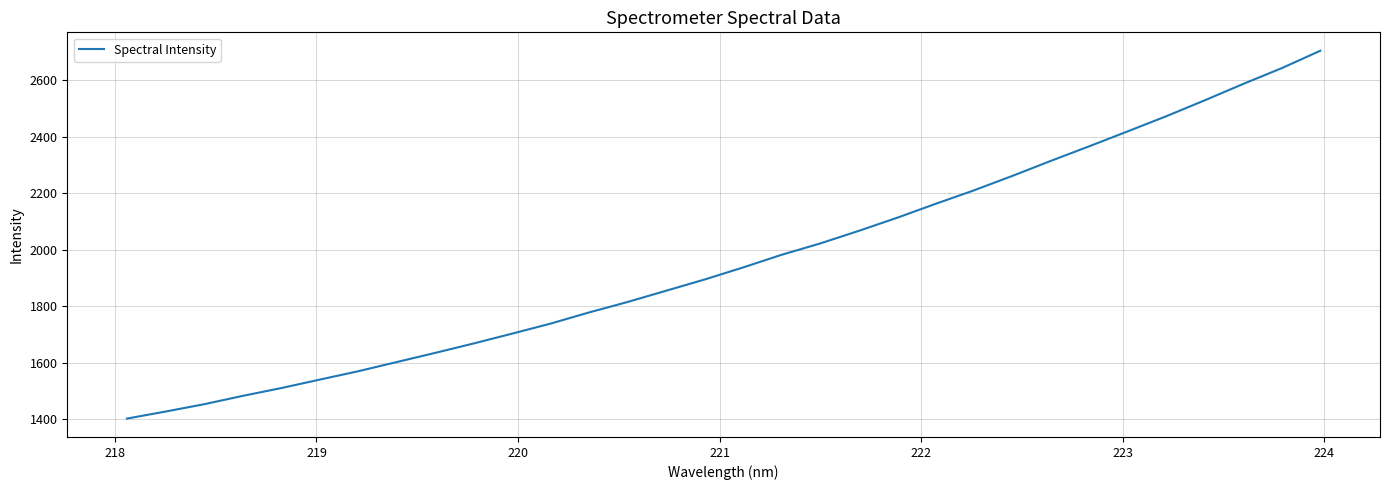

Does the chart have visible grid lines?

Yes